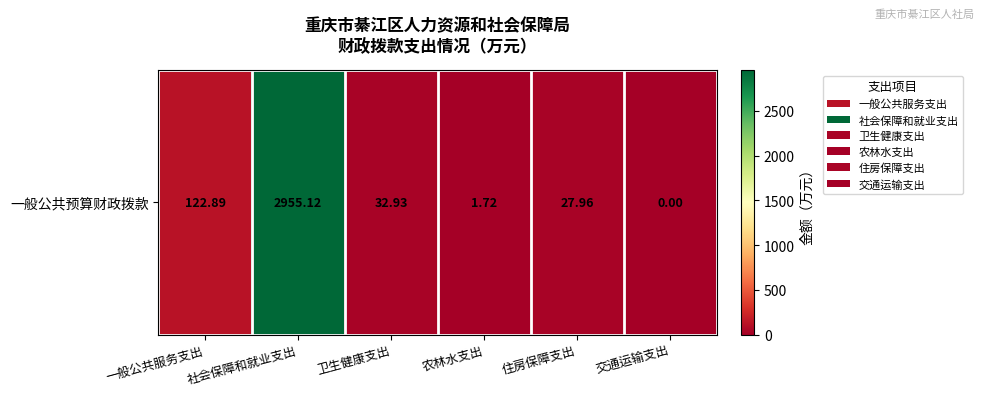

At which label is the value closest to 1477?

一般公共服务支出